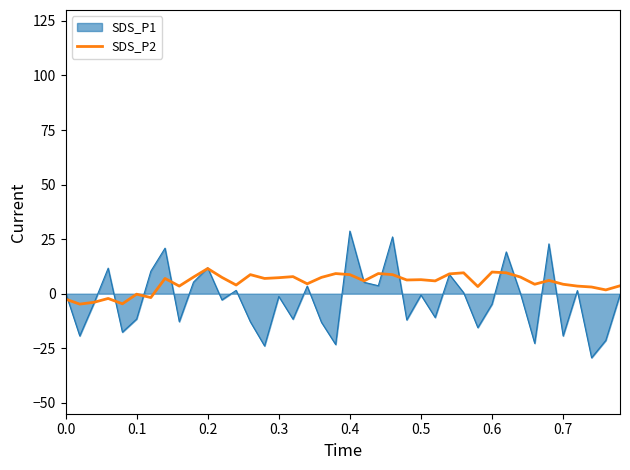

How many lines are shown in the chart?

2